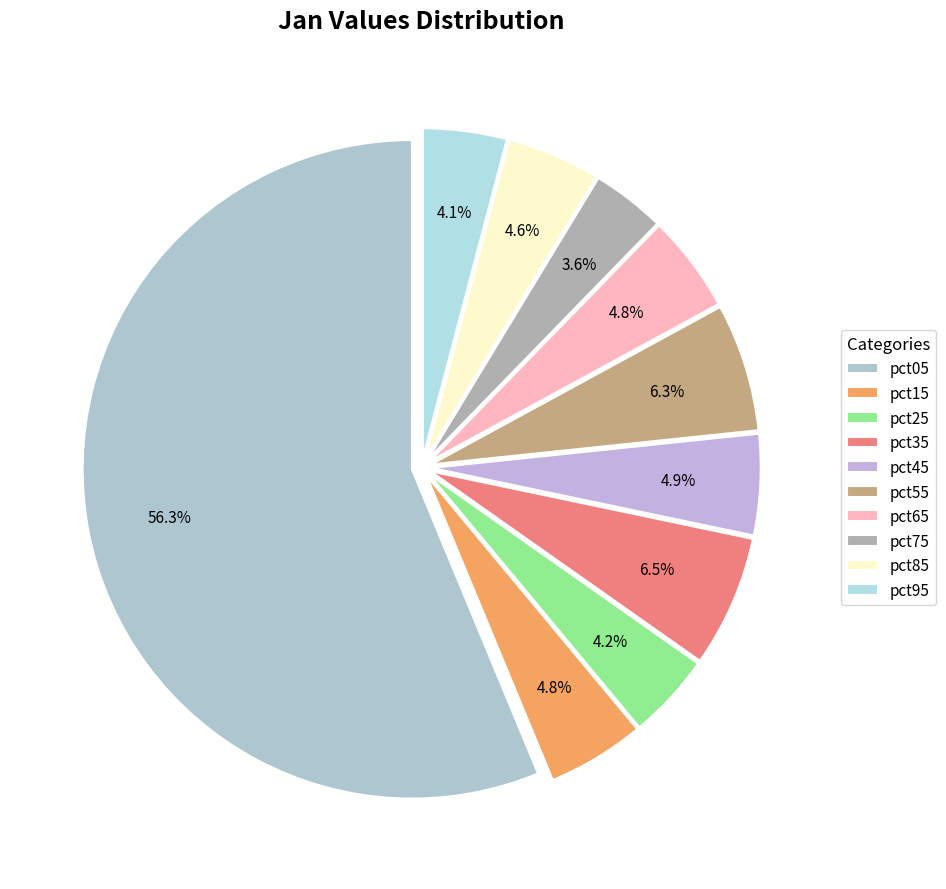

Which category has the smallest portion of the pie?

pct75